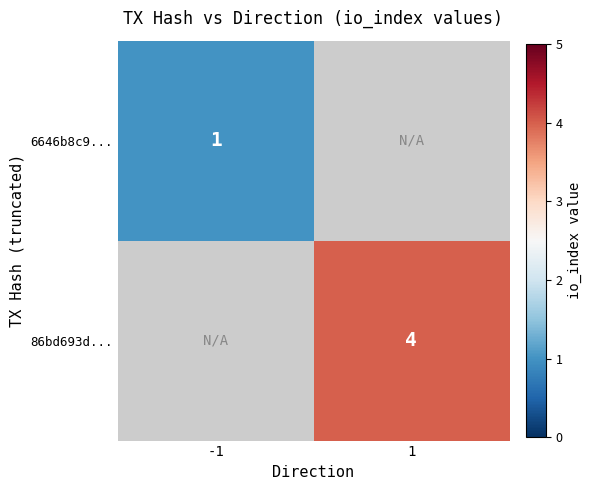

The value of 86bd693d... at 1 is 4. True or false?

True